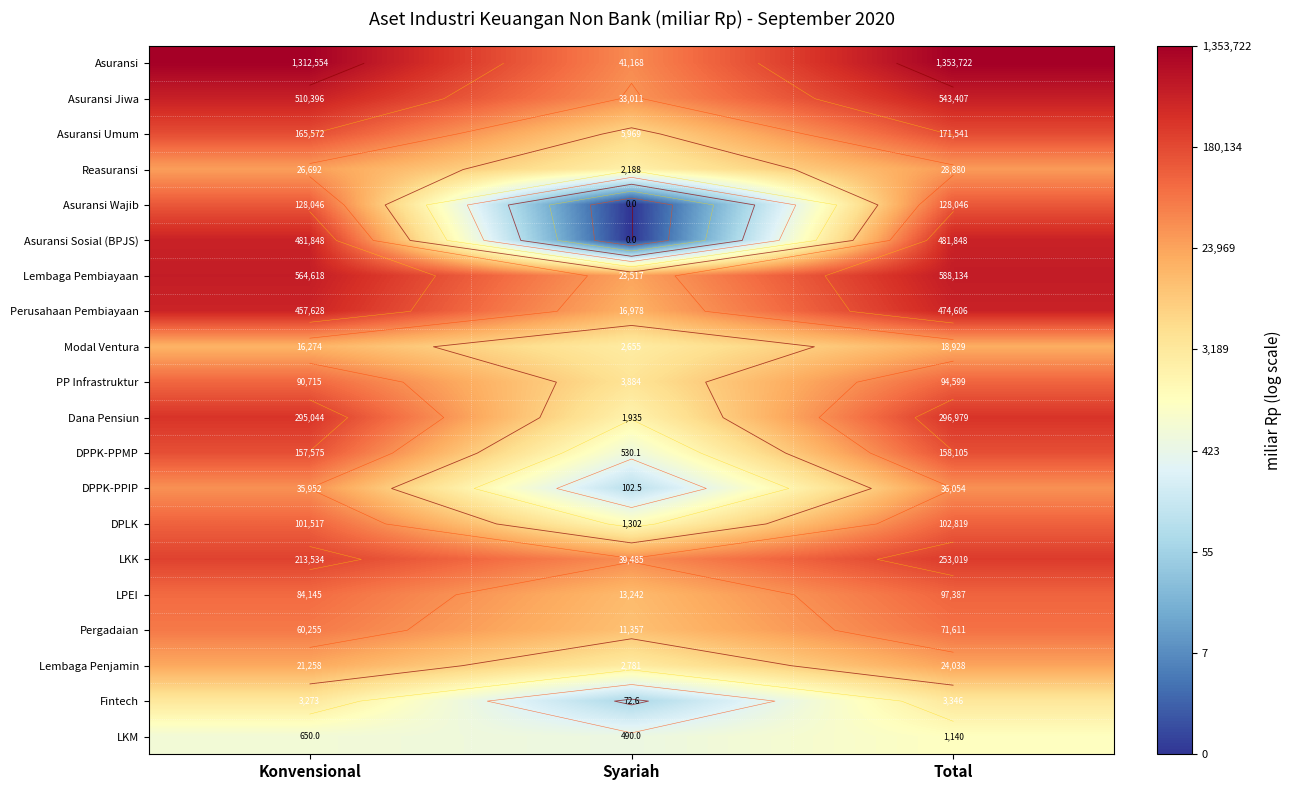

The Lembaga Penjamin series shows 5.2 at Konvensional. True or false?

False